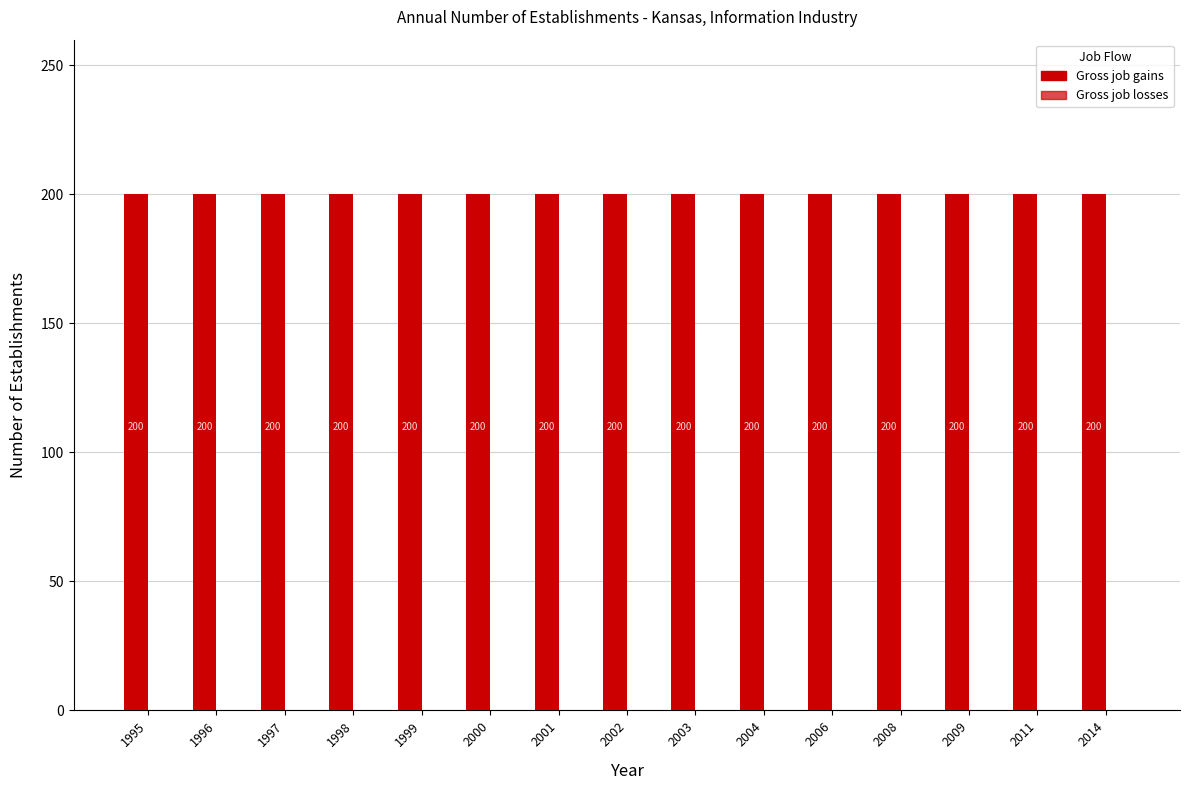

List the labels in order of Gross job losses value, largest first.

1995, 1996, 1997, 1998, 1999, 2000, 2001, 2002, 2003, 2004, 2006, 2008, 2009, 2011, 2014